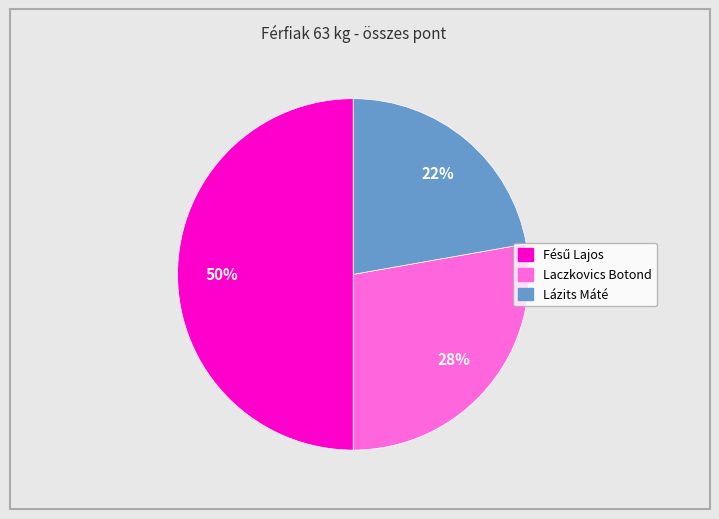

Approximately how many times larger is the value at Lázits Máté compared to Laczkovics Botond?

0.8